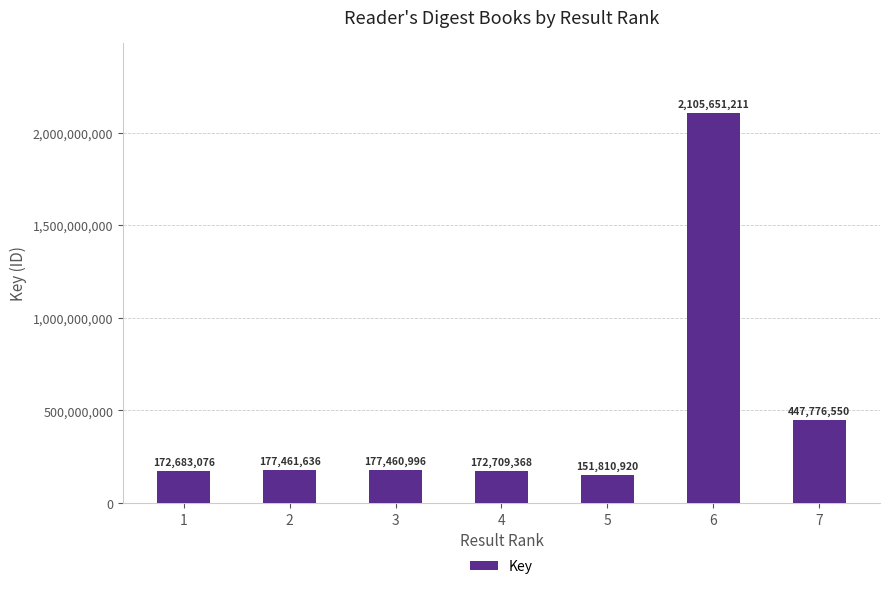

What is the maximum value shown in the chart?

2105651211